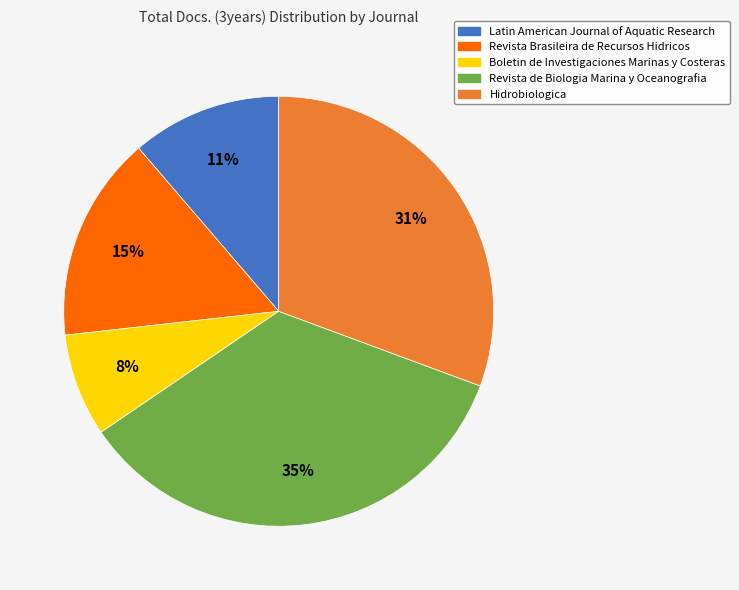

Between Revista Brasileira de Recursos Hidricos and Latin American Journal of Aquatic Research, which is larger?

Revista Brasileira de Recursos Hidricos